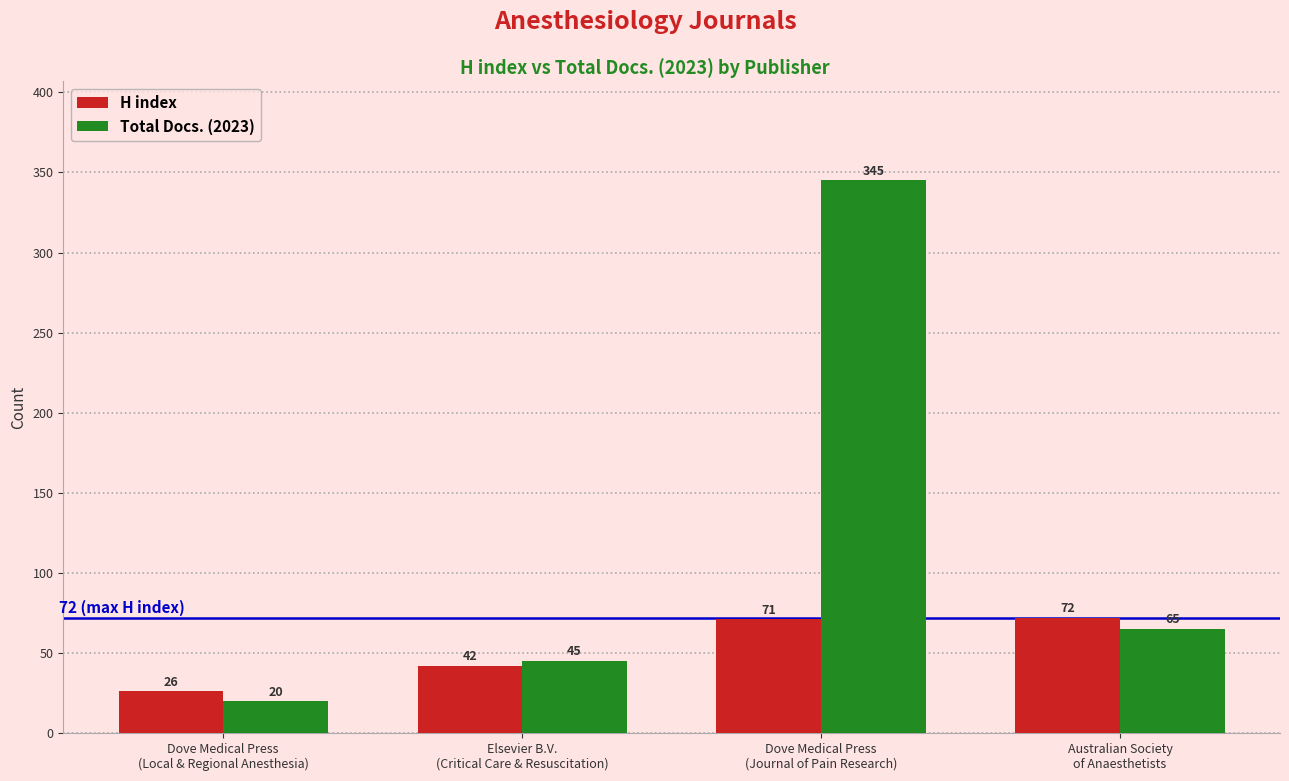

Is it true that H index equals 42 at Elsevier B.V.
(Critical Care & Resuscitation)?

True